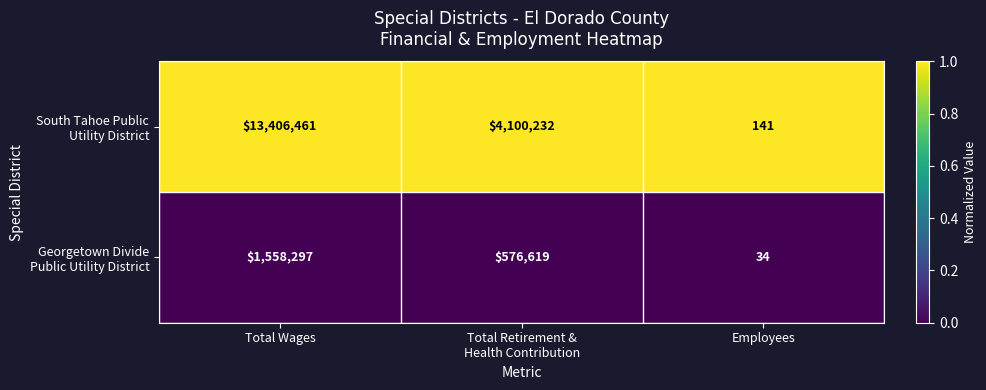

What is the maximum value shown in the chart?

13406461